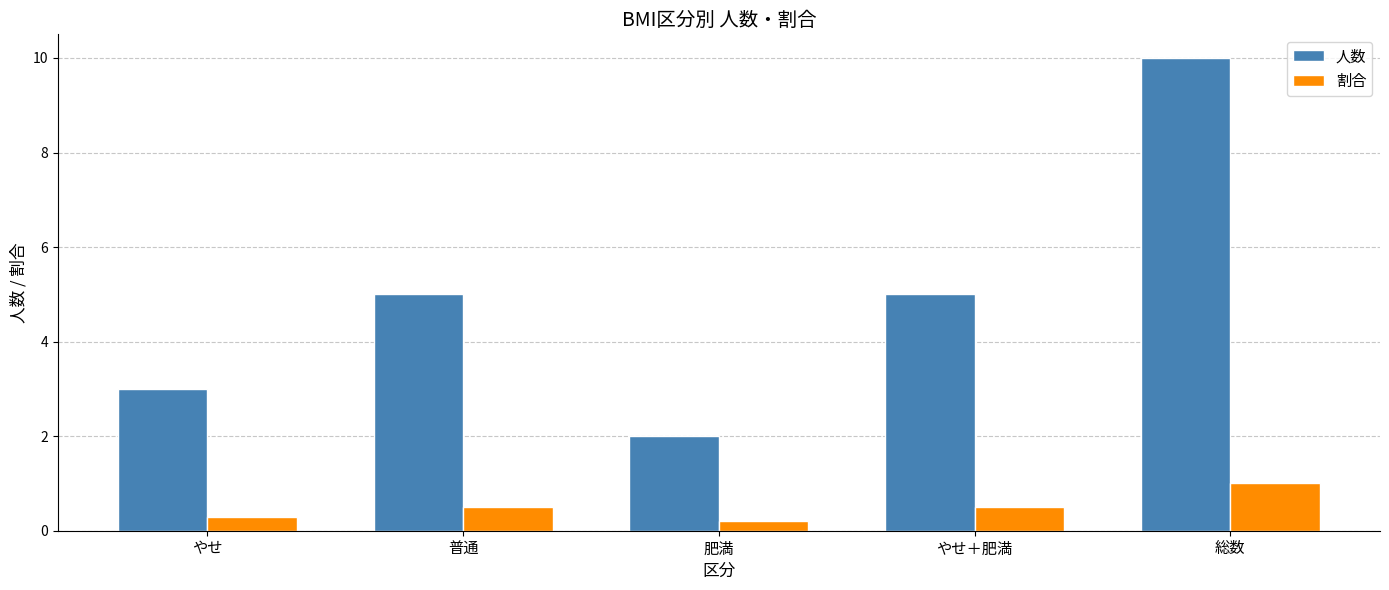

Reading left to right, extract all data points from this chart.

人数: 3.0	5.0	2.0	5.0	10.0
割合: 0.3	0.5	0.2	0.5	1.0